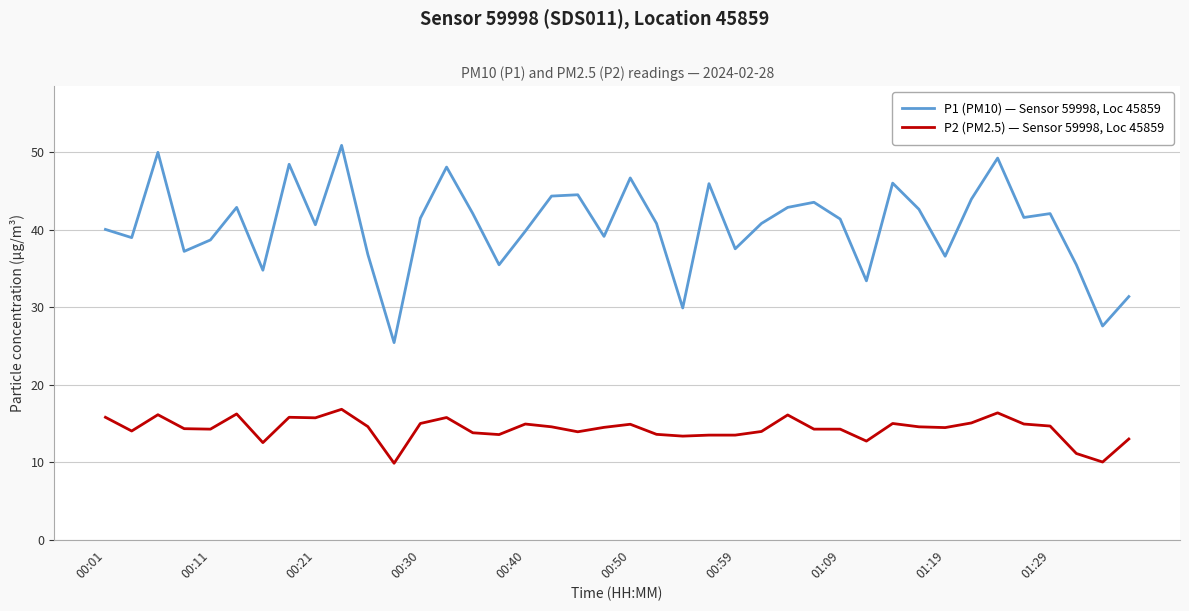

What is the lowest value of the P2 (PM2.5) — Sensor 59998, Loc 45859 series?

9.9